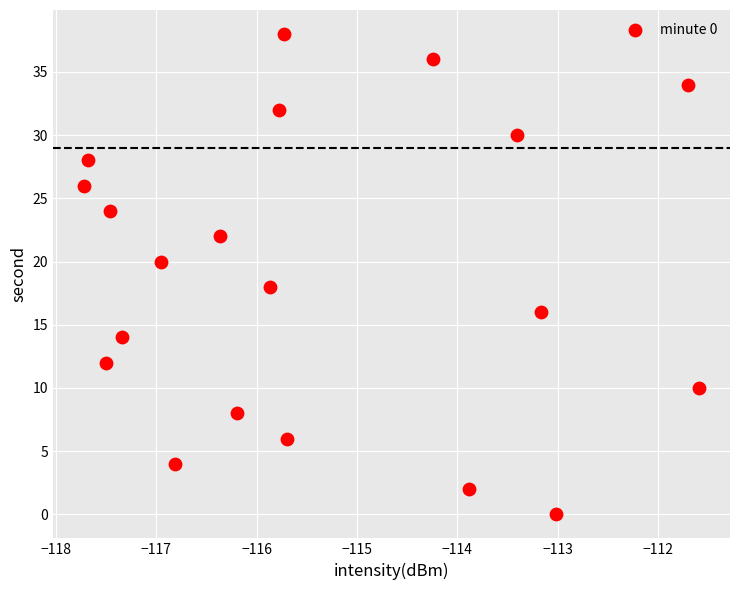

What is the range of Y values (max minus min)?

38